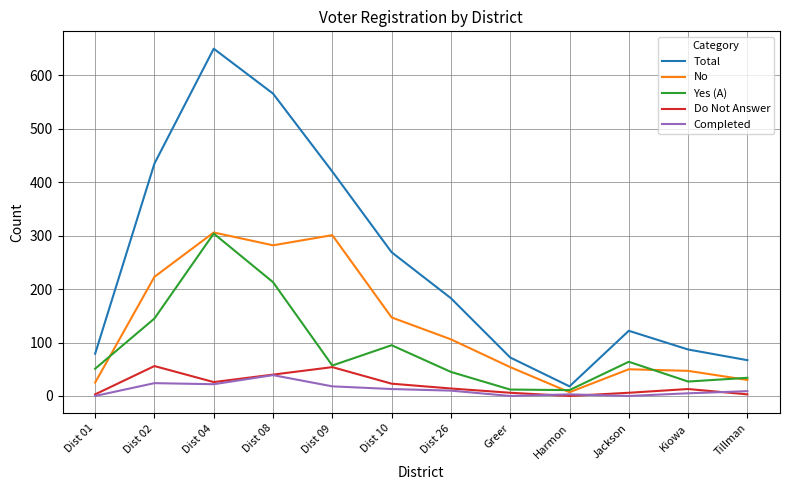

What is the difference between the maximum and minimum values in the Completed series?

39